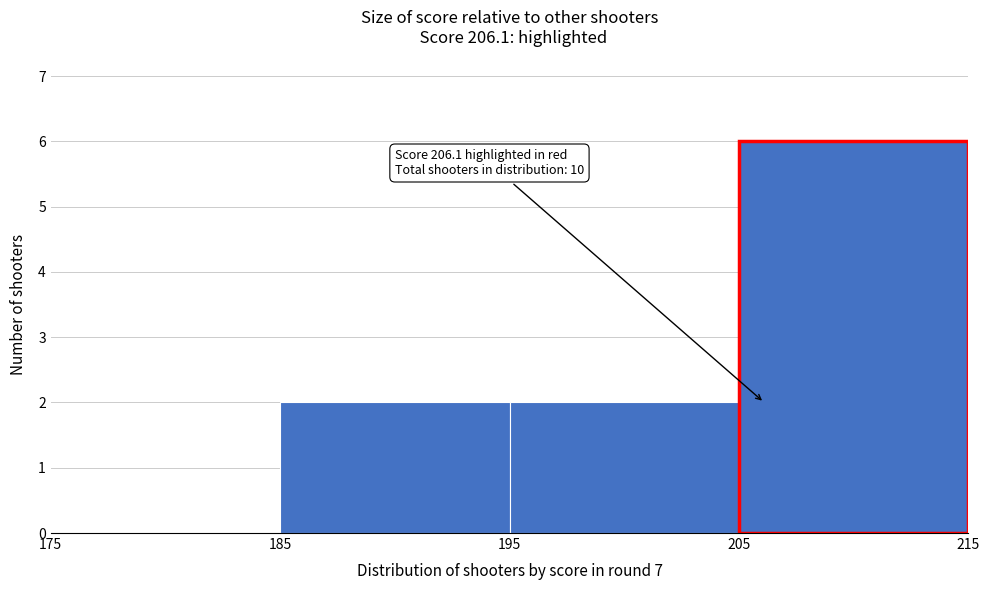

Which range on the x-axis has the tallest bar?

205 to 215